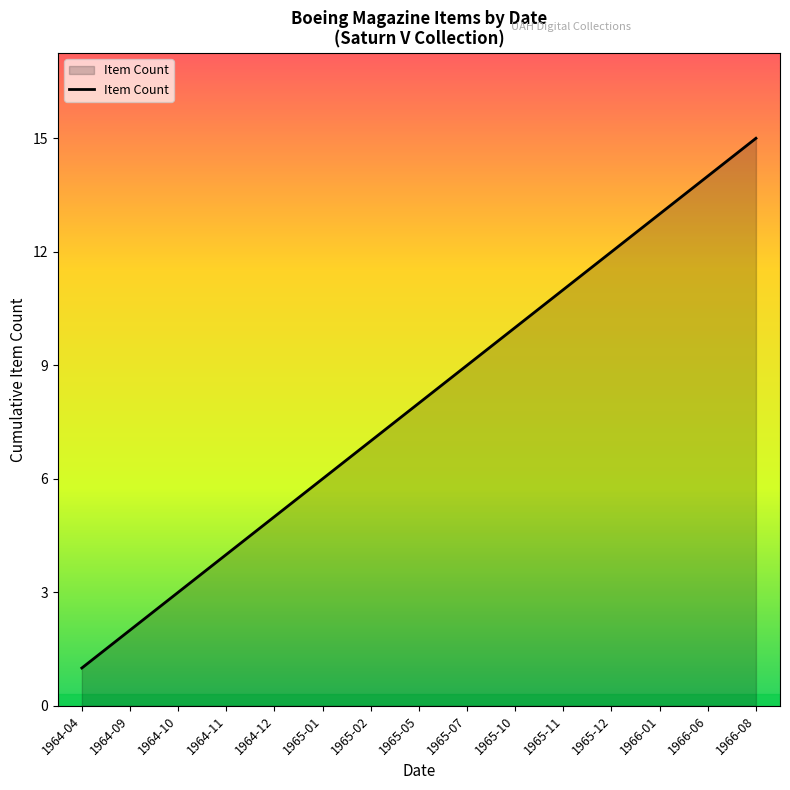

At which category does the chart reach its peak across all series?

1966-08